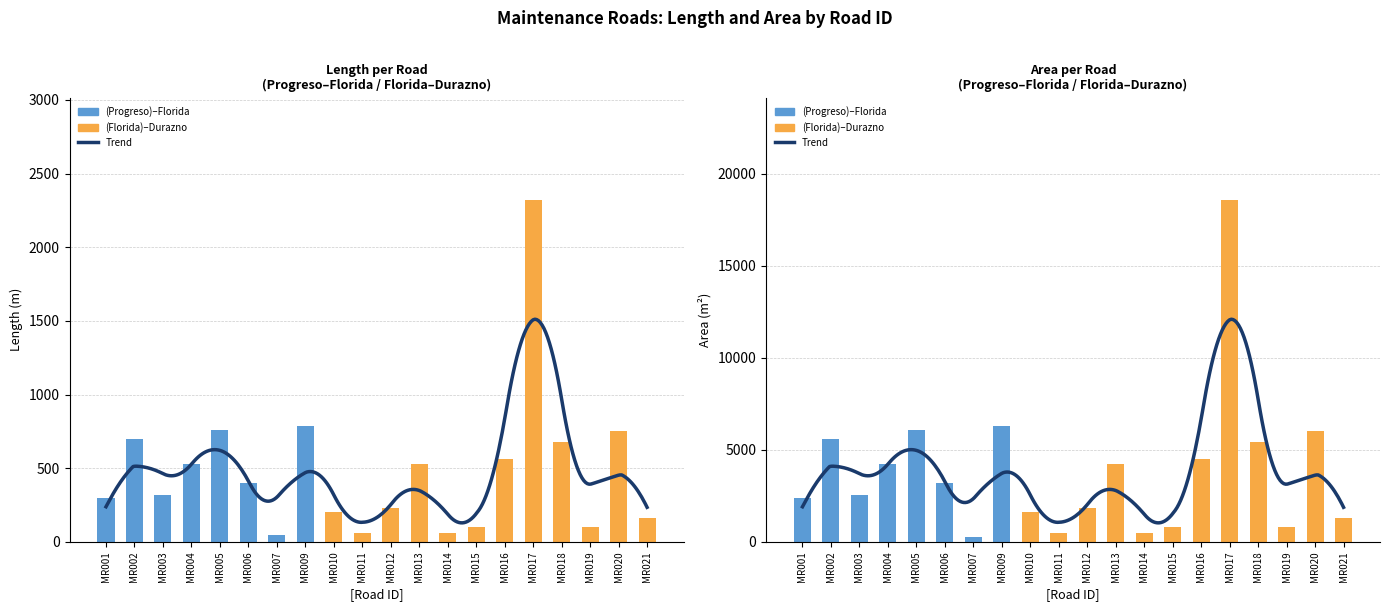

The value of length at MR010 is 138. True or false?

False